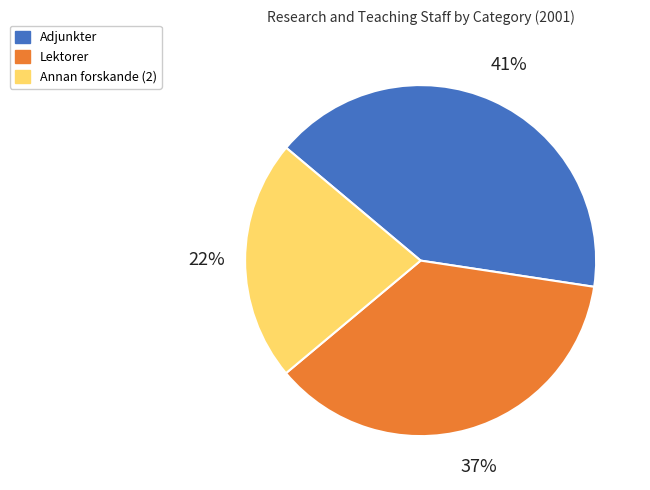

Is Adjunkter the majority of the pie?

No